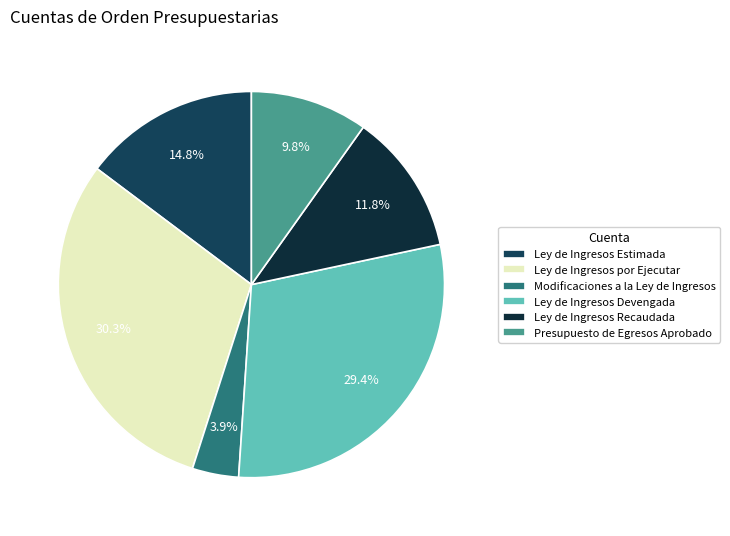

Count the number of slices in the pie.

6